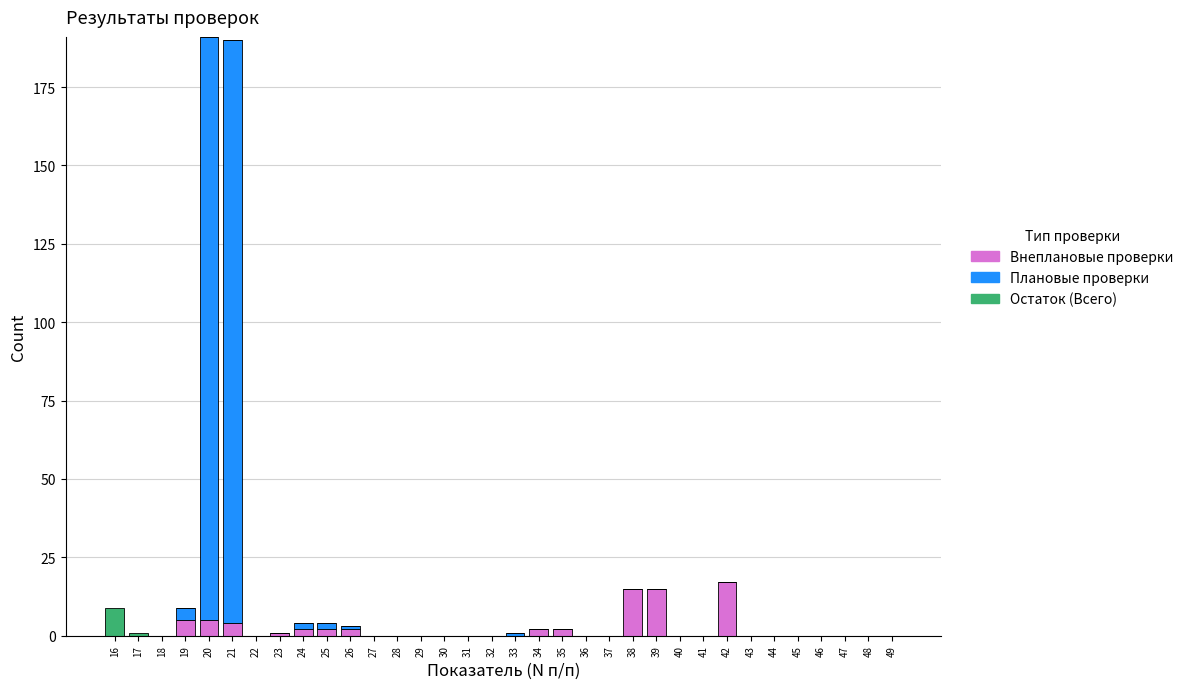

True or false: Внеплановые проверки has a value of 0 at 30.

True